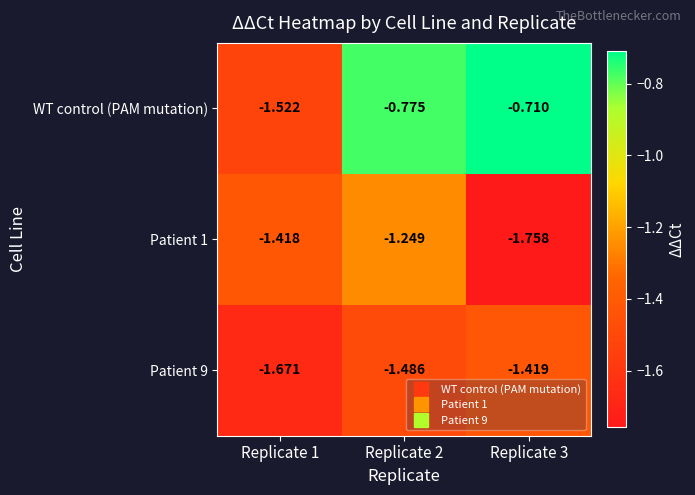

What is the spread (max minus min) of values at Replicate 1?

0.3